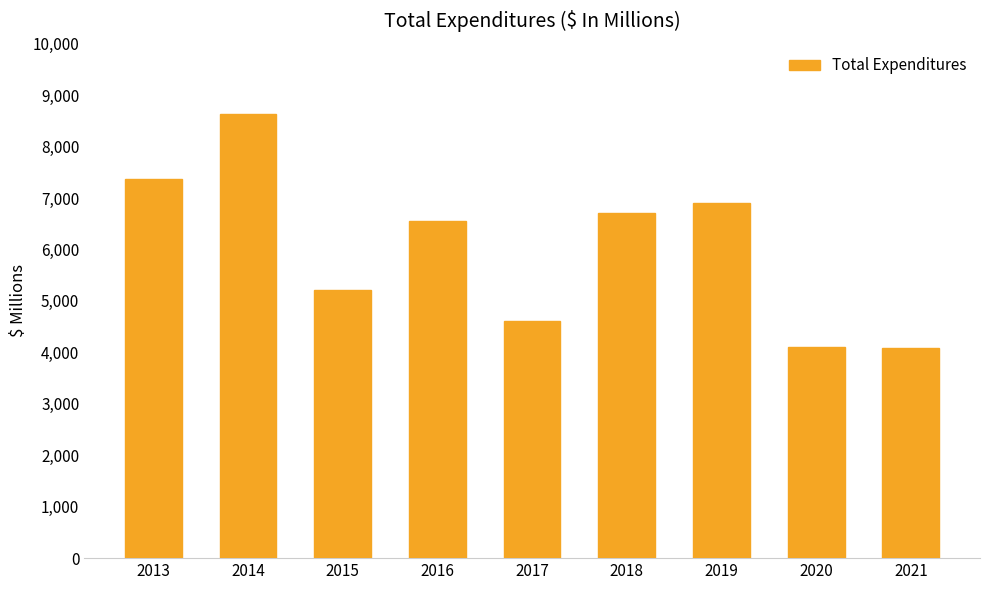

How many categories are shown in the chart?

9